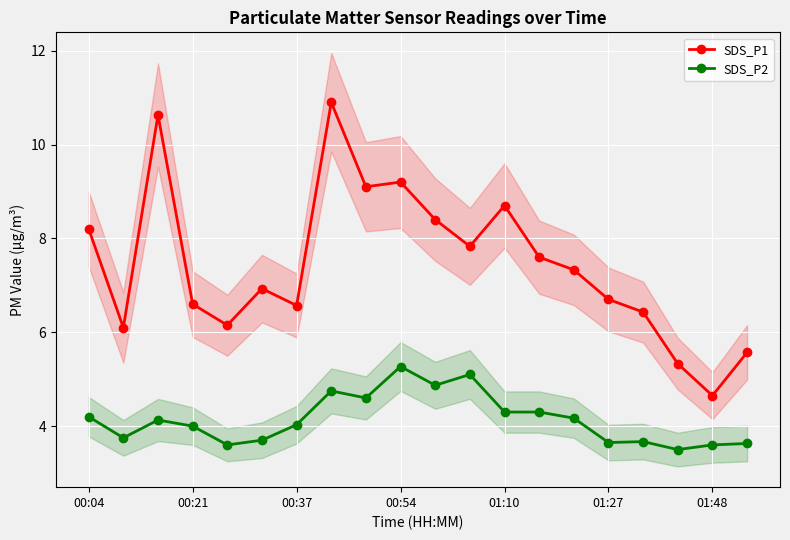

What is the highest value of the SDS_P1 series?

10.9